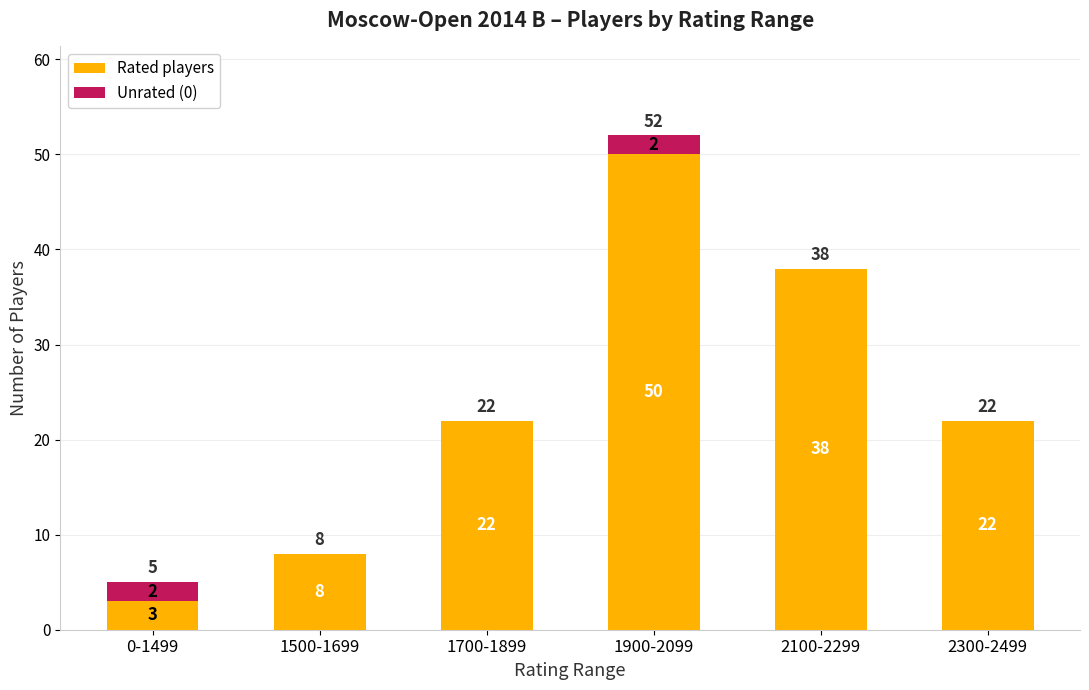

What is the total value across all series at 1900-2099?

52